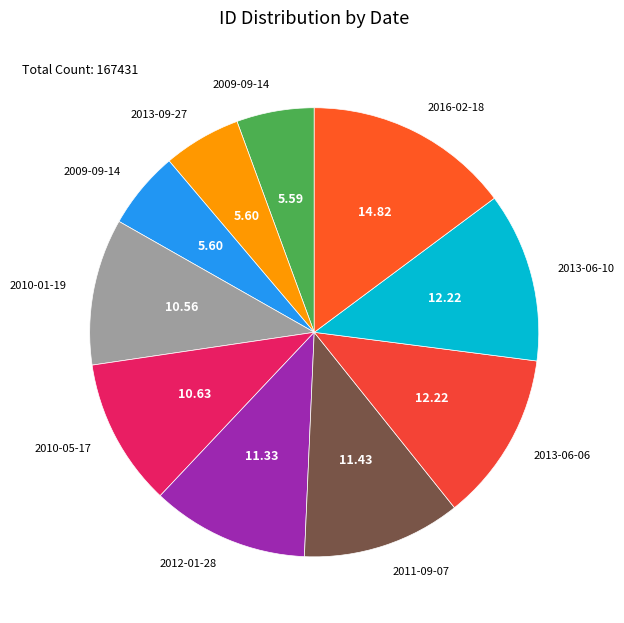

Does any single category account for the majority?

No